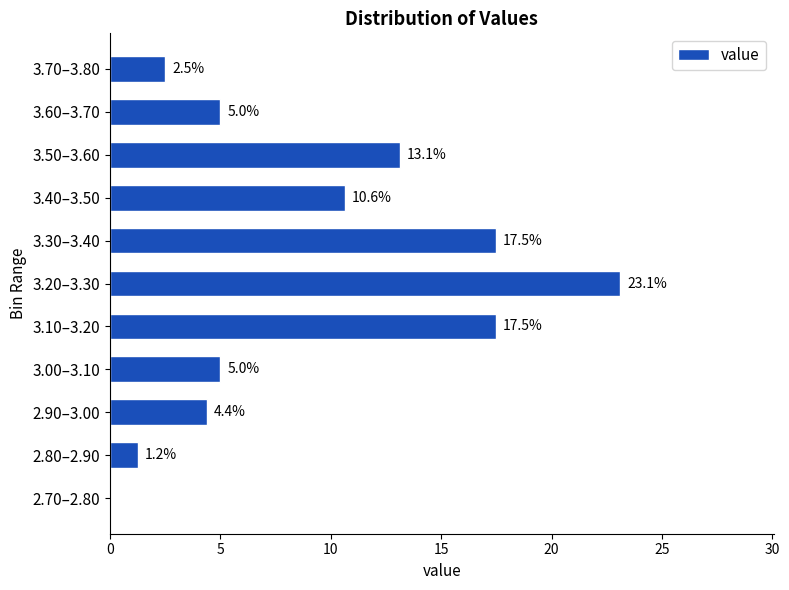

The chart shows a value of 7.2 at 3.20–3.30. True or false?

False